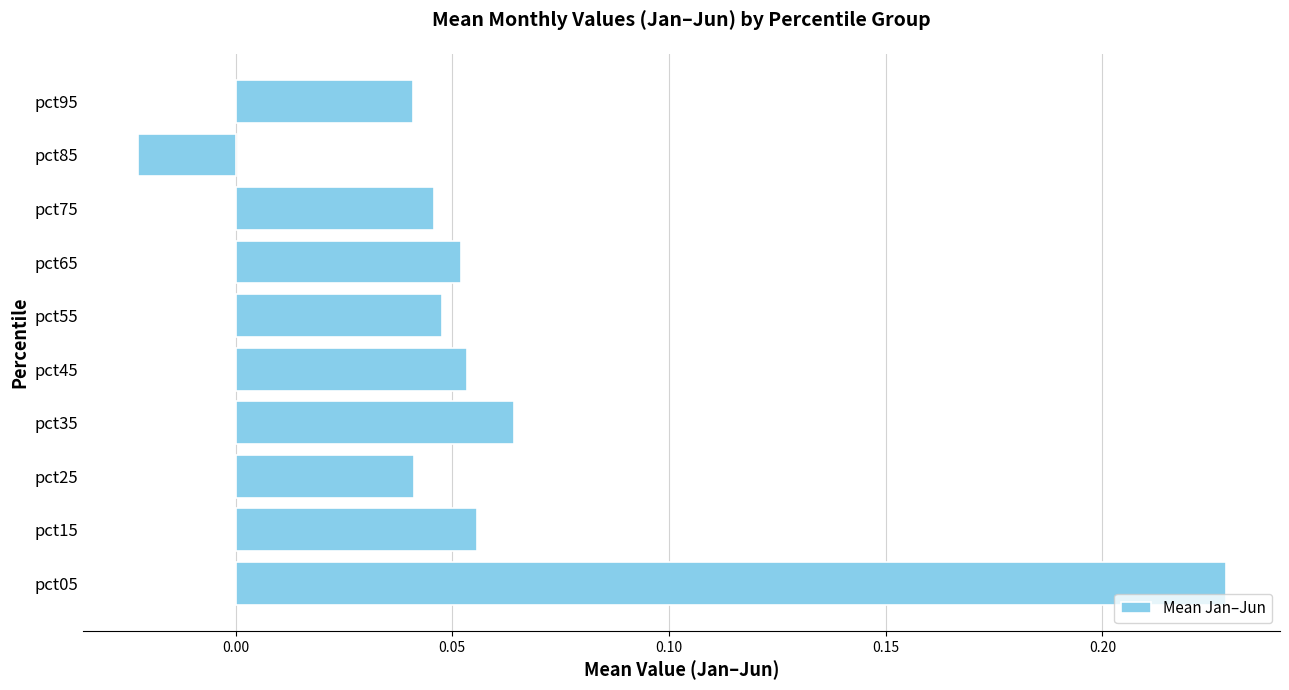

At which label is the value closest to 0?

pct85